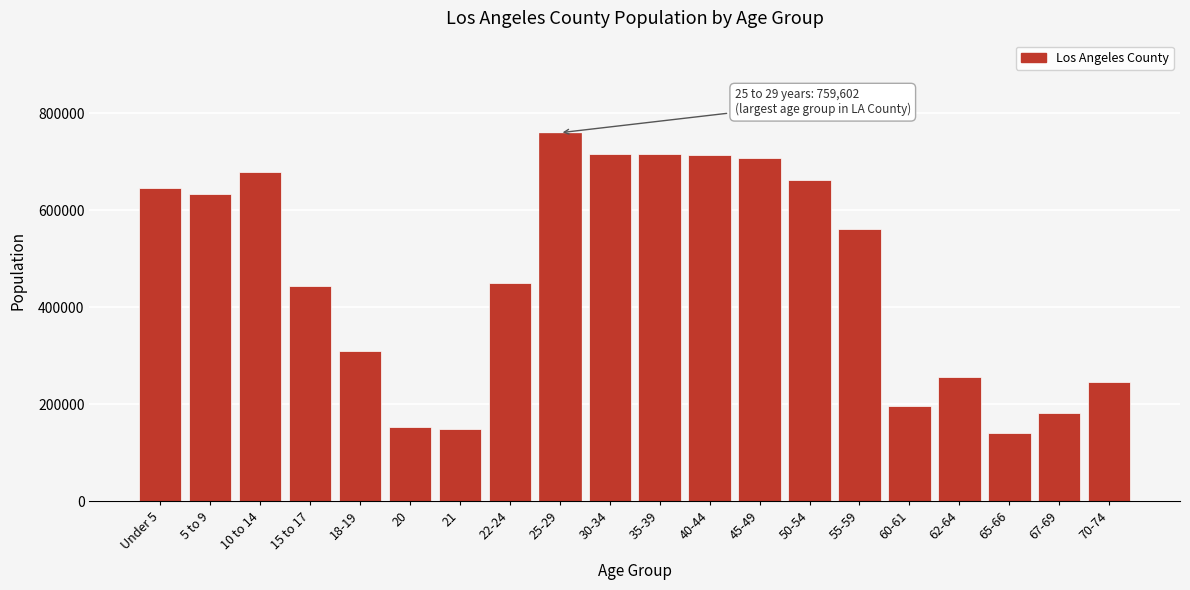

What is the value of the 20th bar from the left?

245183